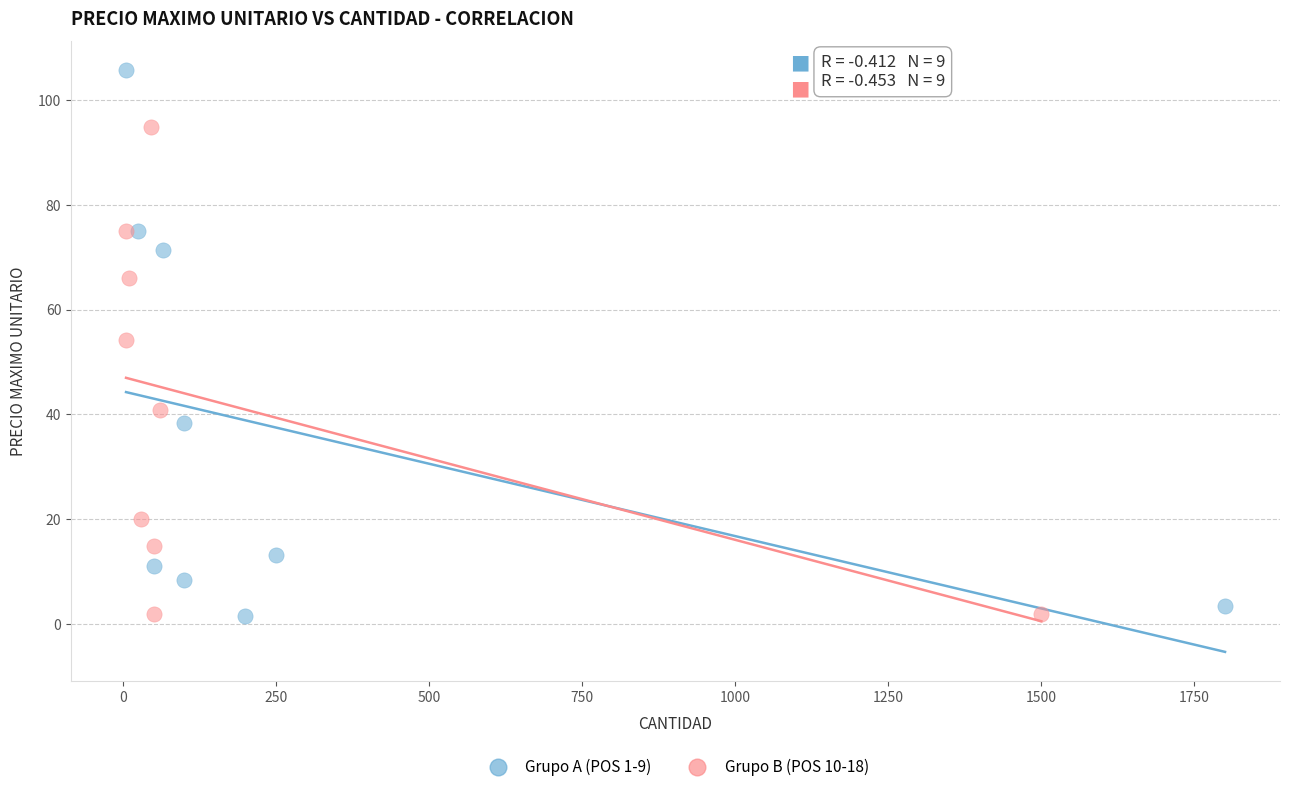

Which series contains the highest Y value?

Grupo A (POS 1-9)